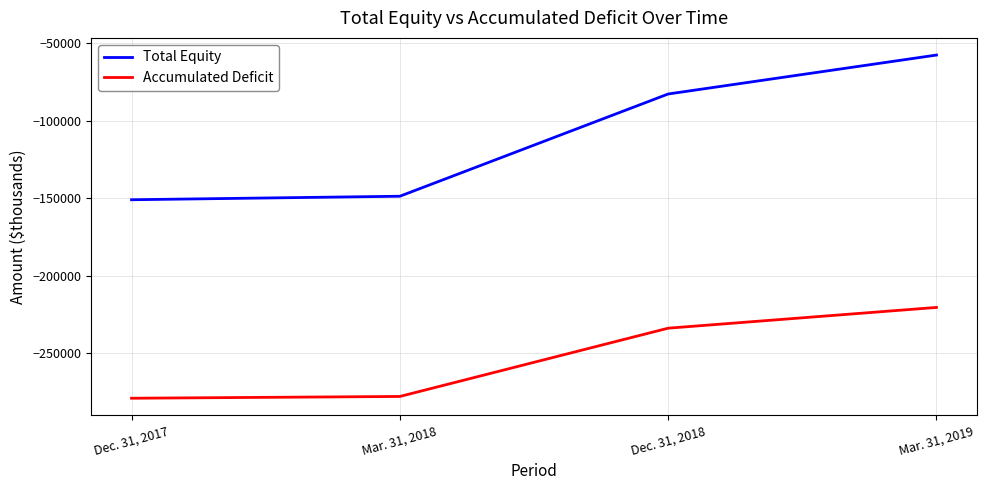

Does the chart have visible grid lines?

Yes